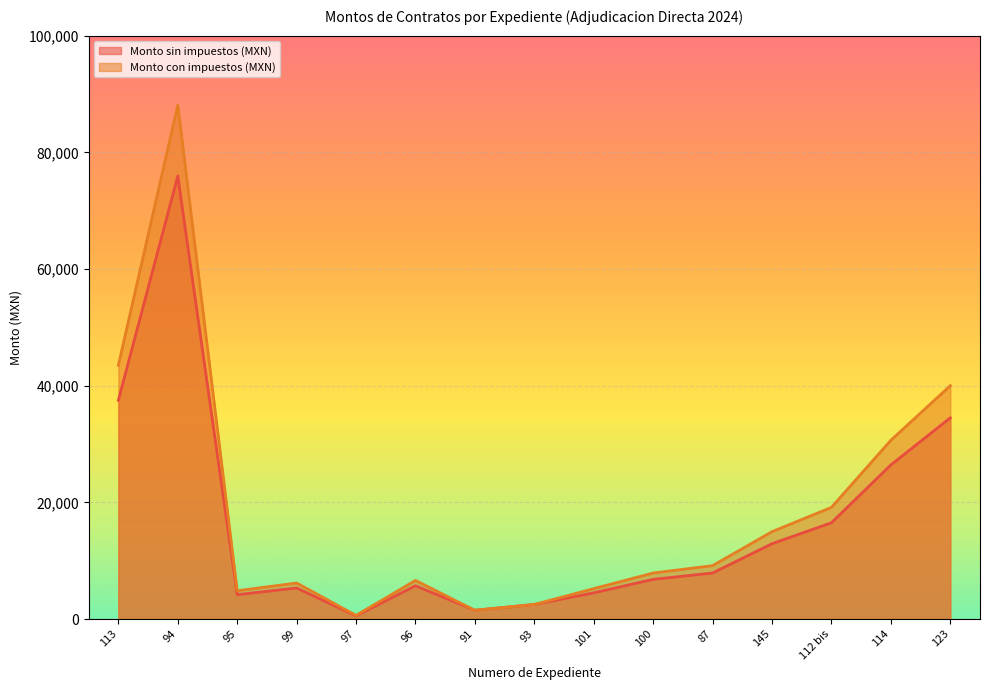

True or false: Monto sin impuestos (MXN) and Monto con impuestos (MXN) intersect in this chart.

False